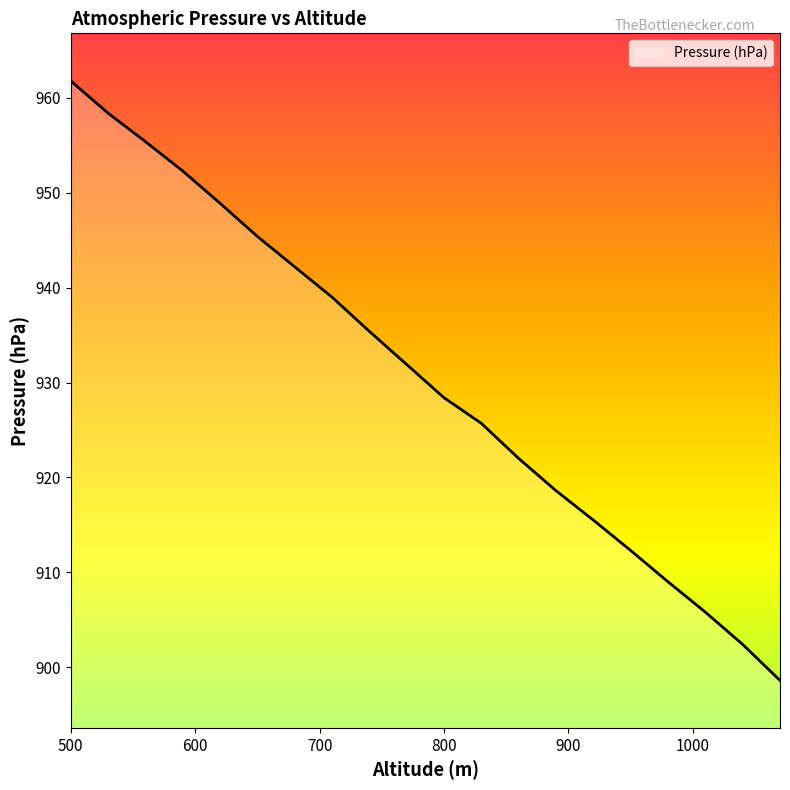

What is the greatest value displayed?

961.8